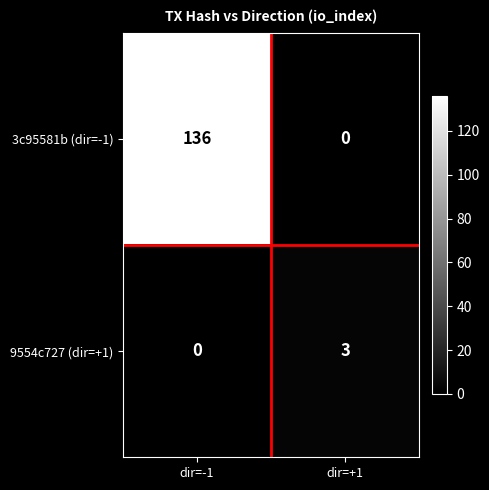

The 3c95581b (dir=-1) series shows 136 at dir=-1. True or false?

True